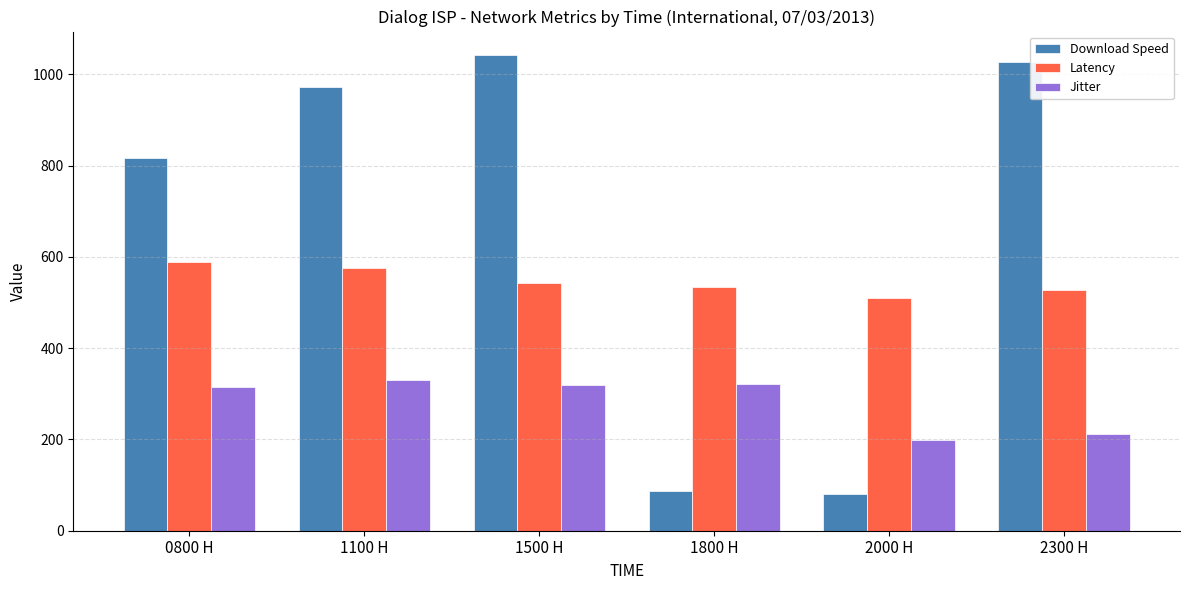

List the series in order of their overall mean, highest first.

Download Speed, Latency, Jitter